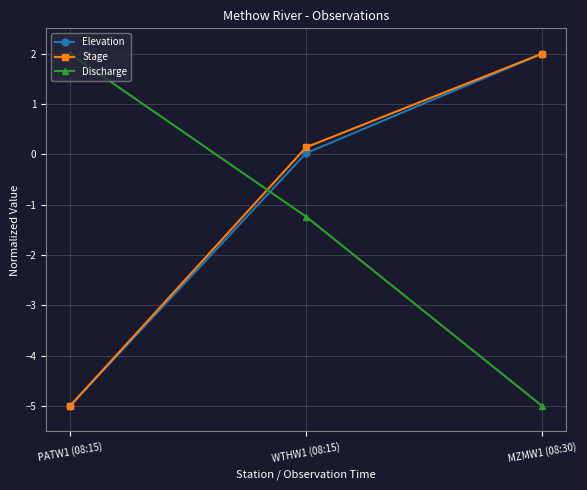

What is the difference between the maximum and minimum values in the Stage series?

7.0